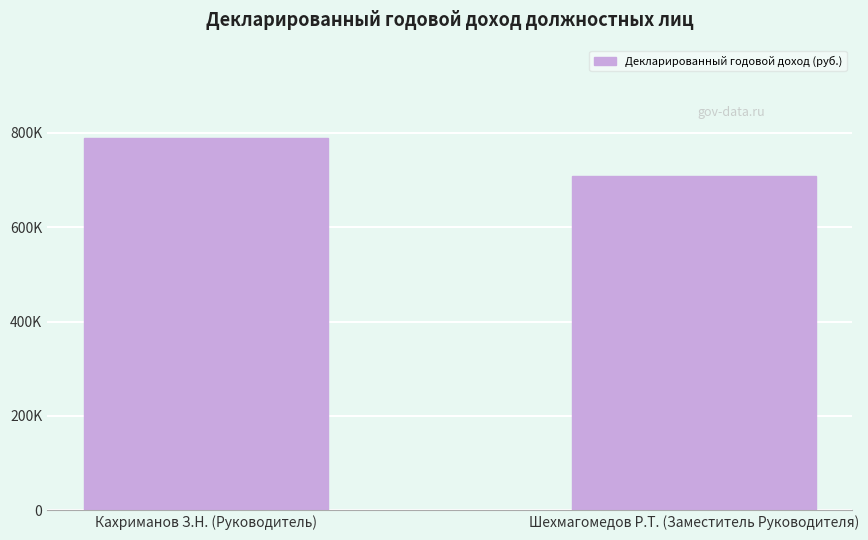

What is the sum of all values?

1495917.0